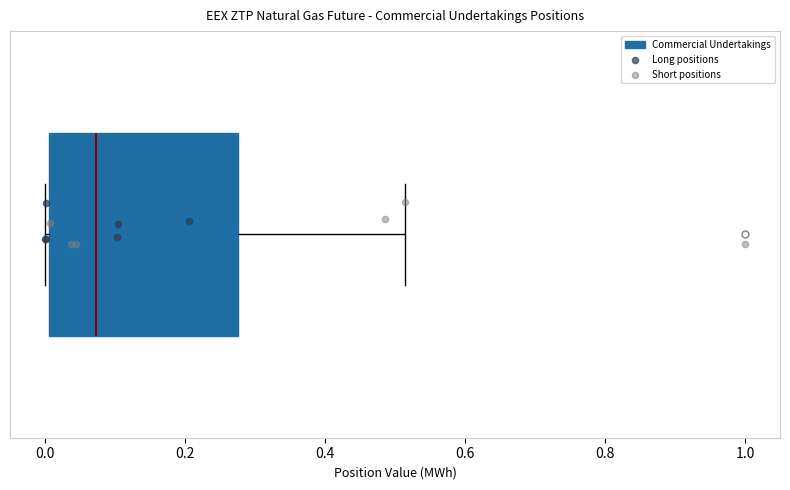

Where does the median line of the box sit on the x-axis? The values are not printed on the chart, so give them approximately, as read against the axis.

0.08